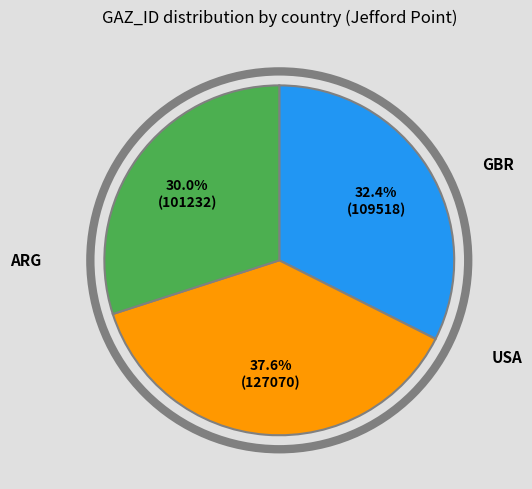

Is there a majority slice in this chart?

No